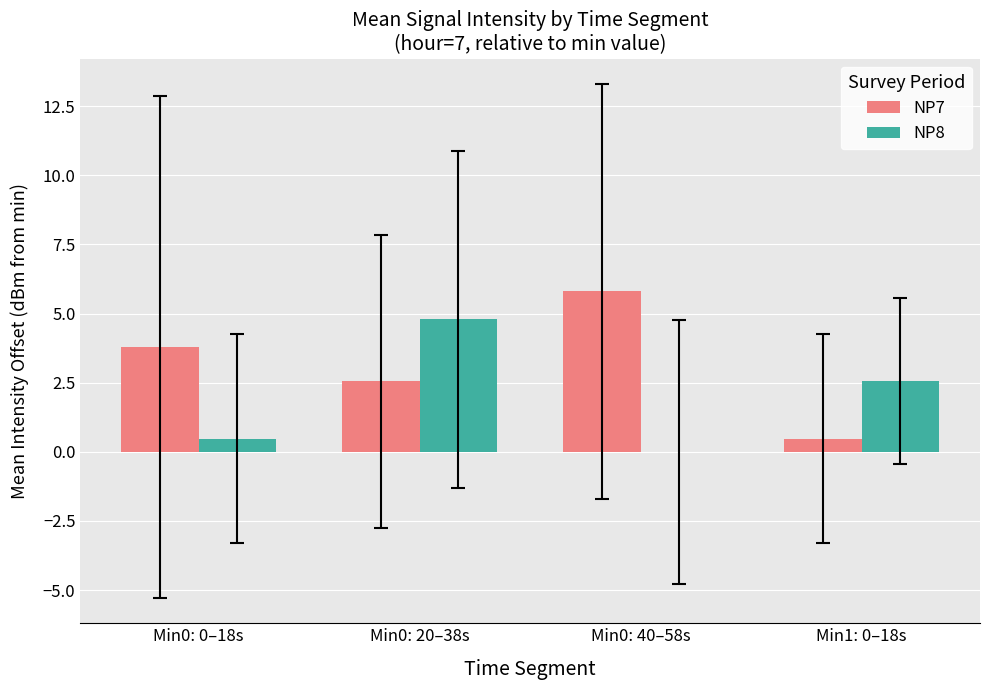

Are the bars horizontal?

No